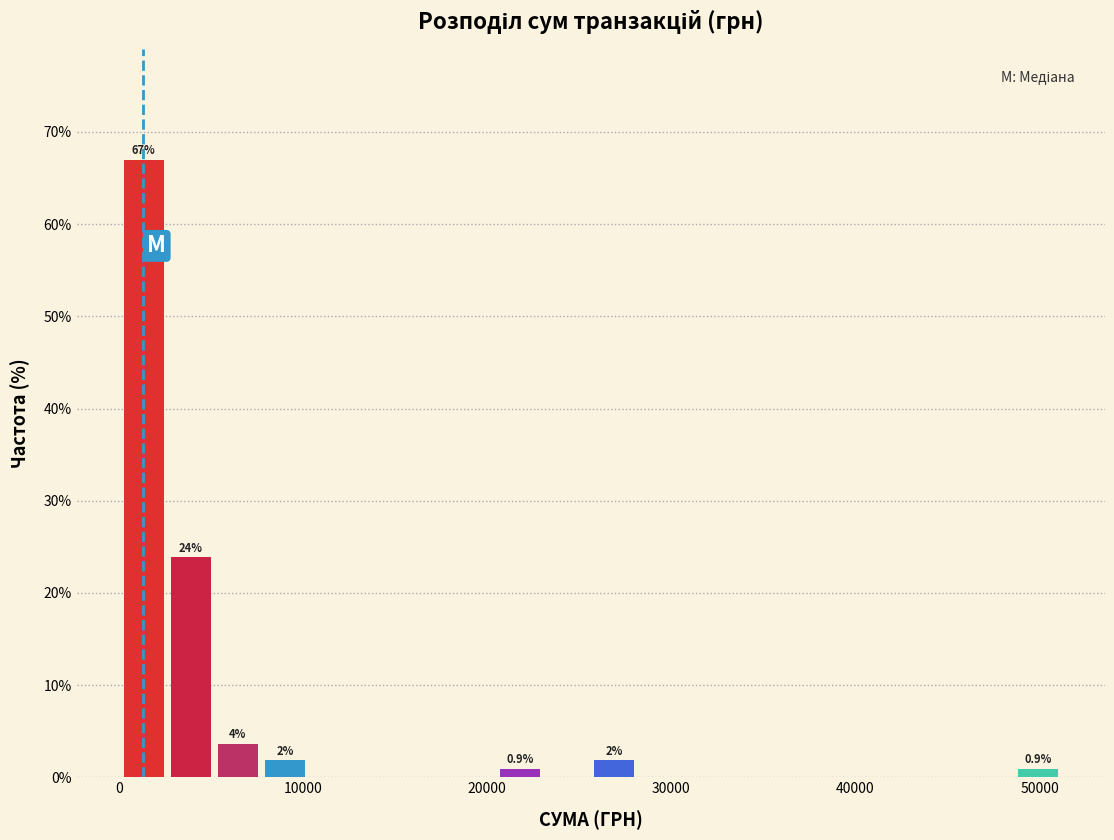

Around what value on the x-axis is the tallest bar? Give the approximate position of its centre, as read against the axis.

1000